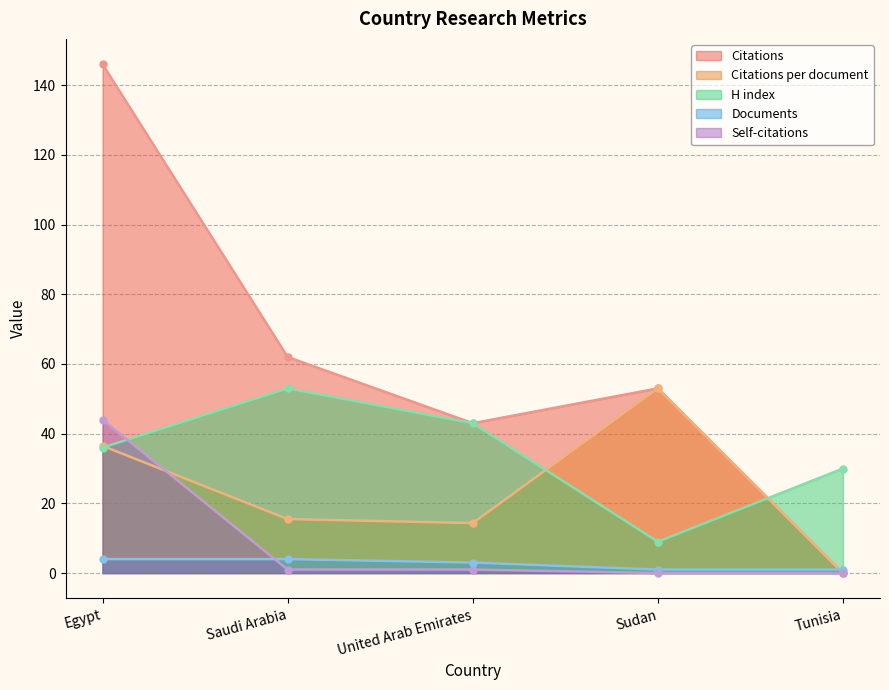

At how many categories does at least one series exceed 126?

1